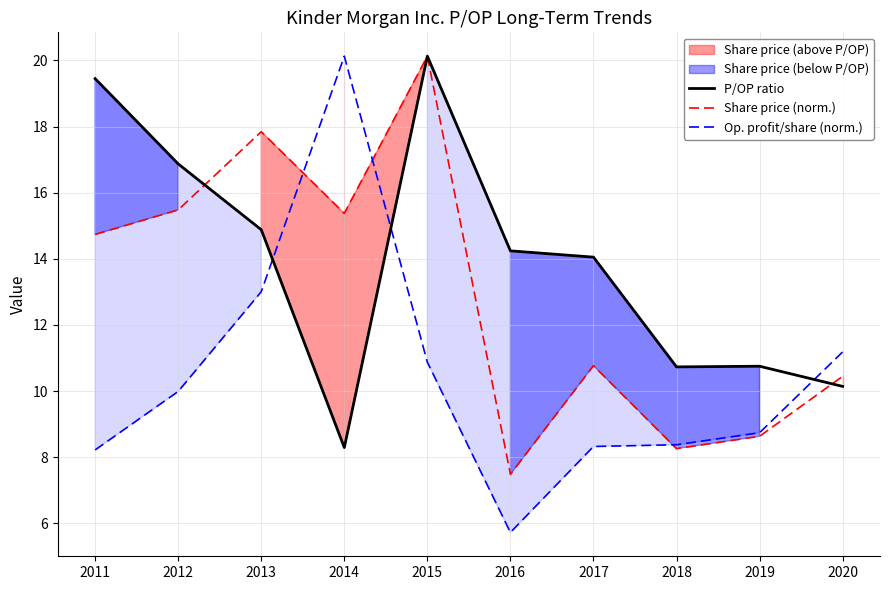

Where is the first local maximum for Share price (norm.)?

2013